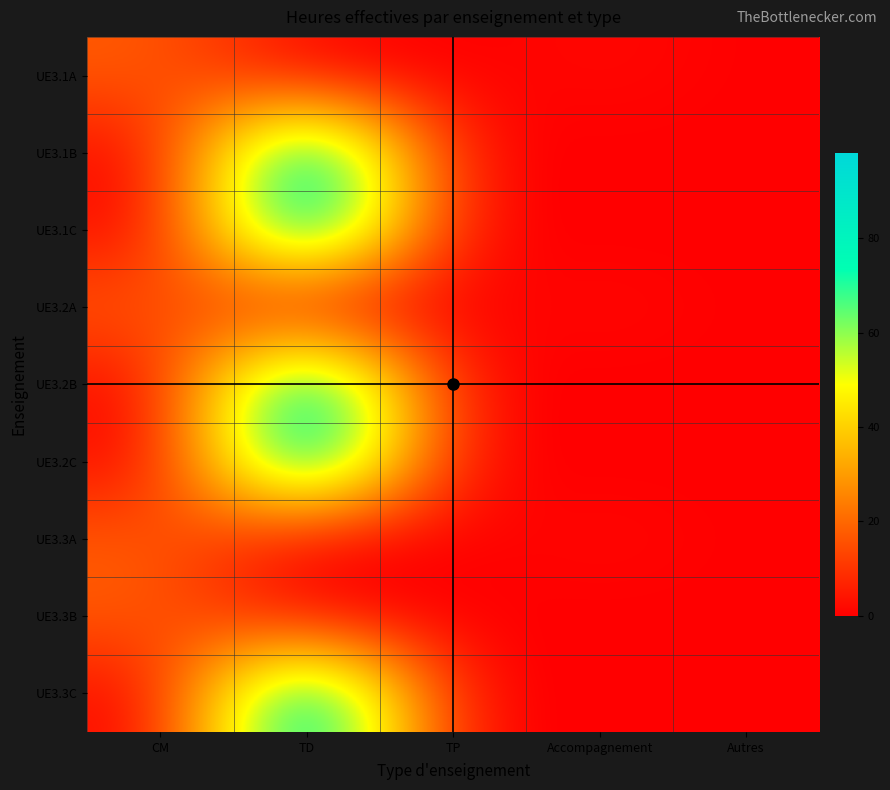

Count the number of data series in this chart.

9